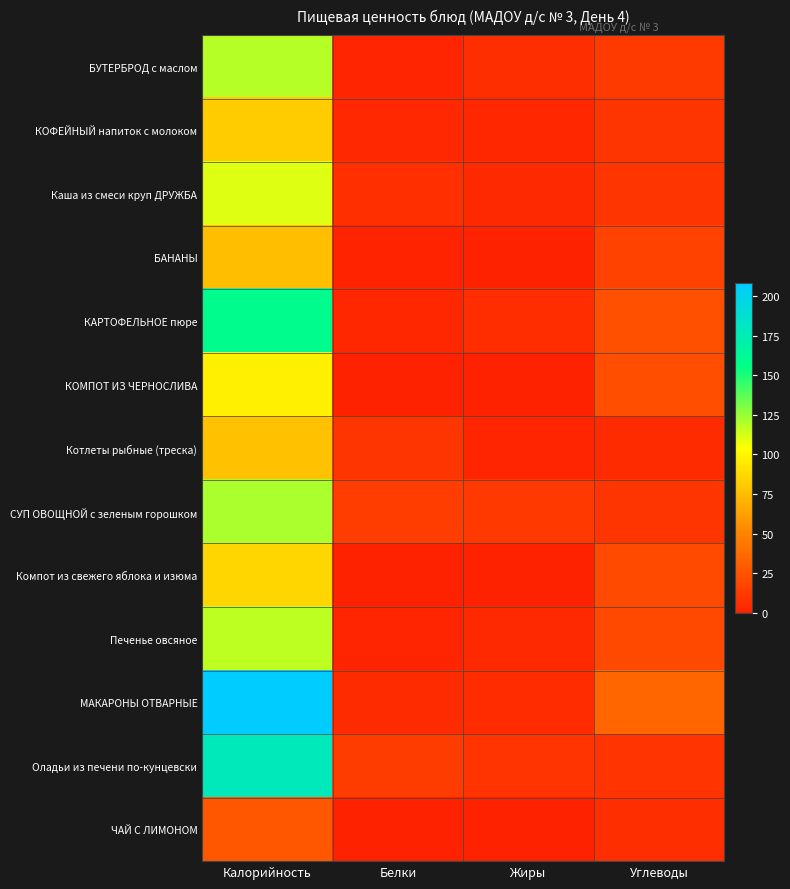

Reading left to right, what are all the values shown in this chart?

БУТЕРБРОД с маслом: Калорийность=119.0	Белки=2.1	Жиры=6.6	Углеводы=12.8
КОФЕЙНЫЙ напиток с молоком: Калорийность=81.7	Белки=3.4	Жиры=3.1	Углеводы=10.0
Каша из смеси круп ДРУЖБА: Калорийность=110.6	Белки=7.0	Жиры=3.7	Углеводы=10.0
БАНАНЫ: Калорийность=76.0	Белки=1.2	Жиры=0.1	Углеводы=16.8
КАРТОФЕЛЬНОЕ пюре: Калорийность=158.3	Белки=3.0	Жиры=5.7	Углеводы=23.7
КОМПОТ ИЗ ЧЕРНОСЛИВА: Калорийность=97.3	Белки=0.7	Жиры=0.2	Углеводы=23.1
Котлеты рыбные (треска): Калорийность=77.1	Белки=9.9	Жиры=1.8	Углеводы=5.2
СУП ОВОЩНОЙ с зеленым горошком: Калорийность=121.3	Белки=14.6	Жиры=11.9	Углеводы=9.9
Компот из свежего яблока и изюма: Калорийность=86.4	Белки=0.5	Жиры=0.0	Углеводы=20.8
Печенье овсяное: Калорийность=117.0	Белки=1.8	Жиры=4.3	Углеводы=20.4
МАКАРОНЫ ОТВАРНЫЕ: Калорийность=208.0	Белки=5.0	Жиры=5.3	Углеводы=35.0
Оладьи из печени по-кунцевски: Калорийность=178.0	Белки=13.8	Жиры=9.4	Углеводы=9.4
ЧАЙ С ЛИМОНОМ: Калорийность=27.6	Белки=0.3	Жиры=0.0	Углеводы=6.7